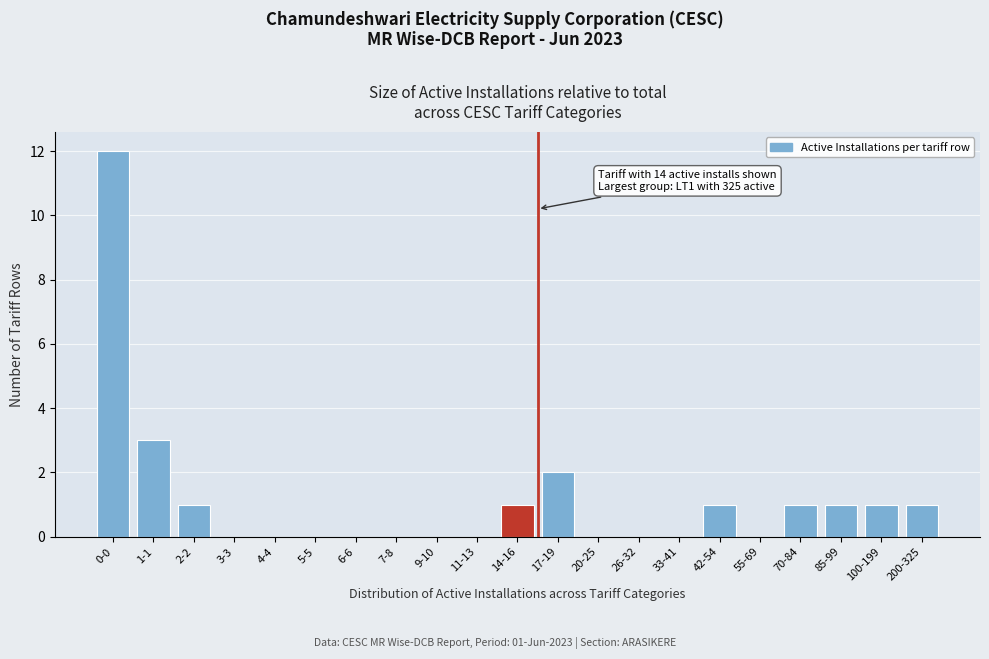

Reading left to right, what are all the values shown in this chart?

0-0=12	1-1=3	2-2=1	3-3=0	4-4=0	5-5=0	6-6=0	7-8=0	9-10=0	11-13=0	14-16=1	17-19=2	20-25=0	26-32=0	33-41=0	42-54=1	55-69=0	70-84=1	85-99=1	100-199=1	200-325=1